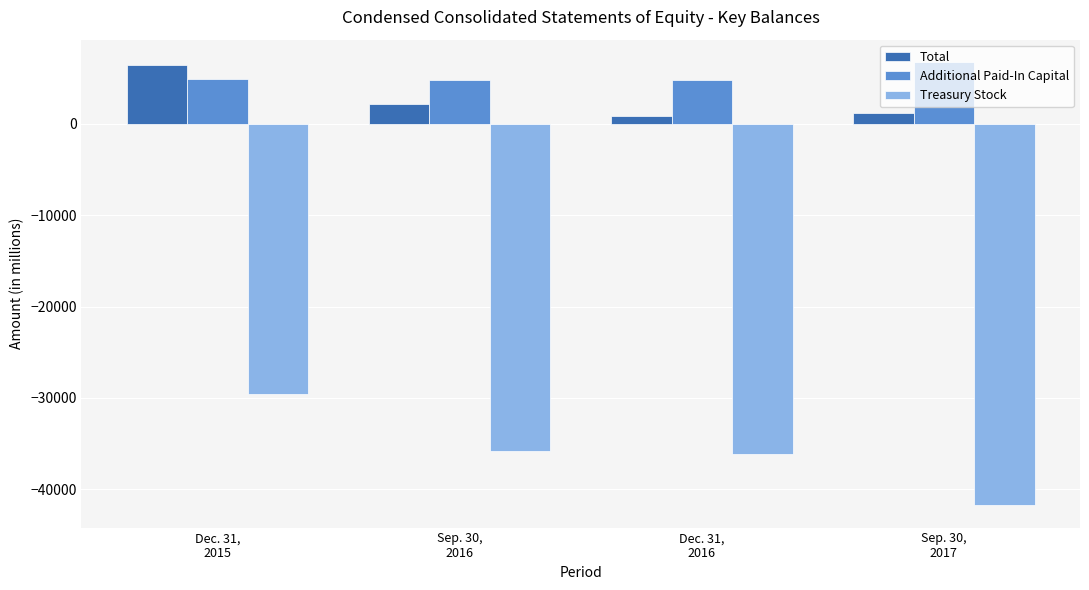

At which category does the chart reach its minimum across all series?

Sep. 30,
2017